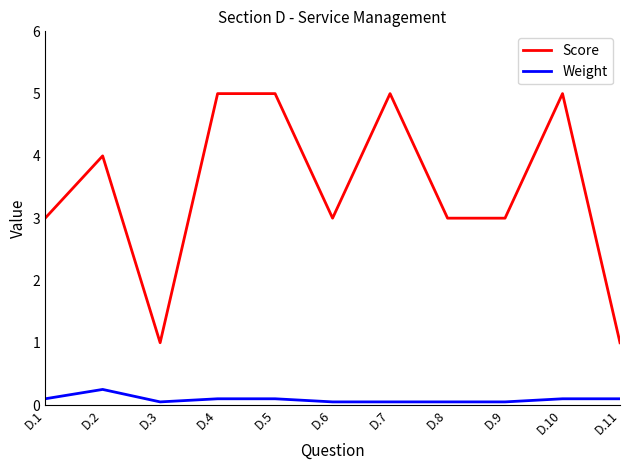

At which label does Weight reach its peak?

D.2